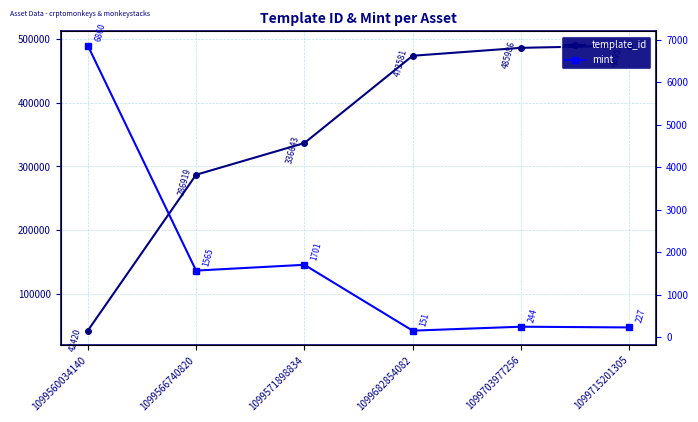

What is the sum of all mint values?

10748